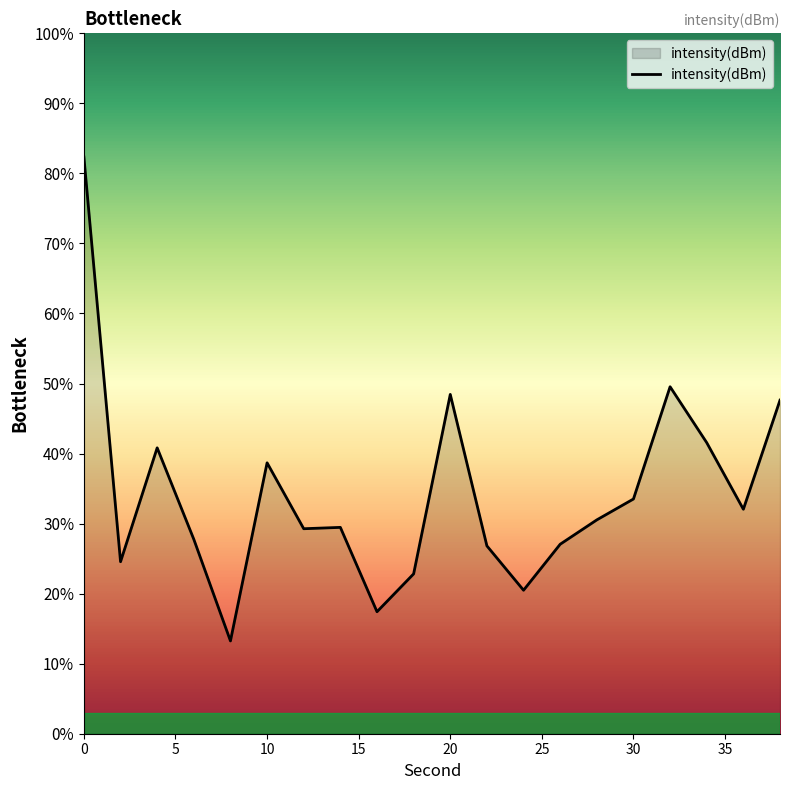

List the labels in order of value, smallest first.

8, 16, 24, 18, 2, 22, 26, 6, 12, 14, 28, 36, 30, 10, 4, 34, 38, 20, 32, 0